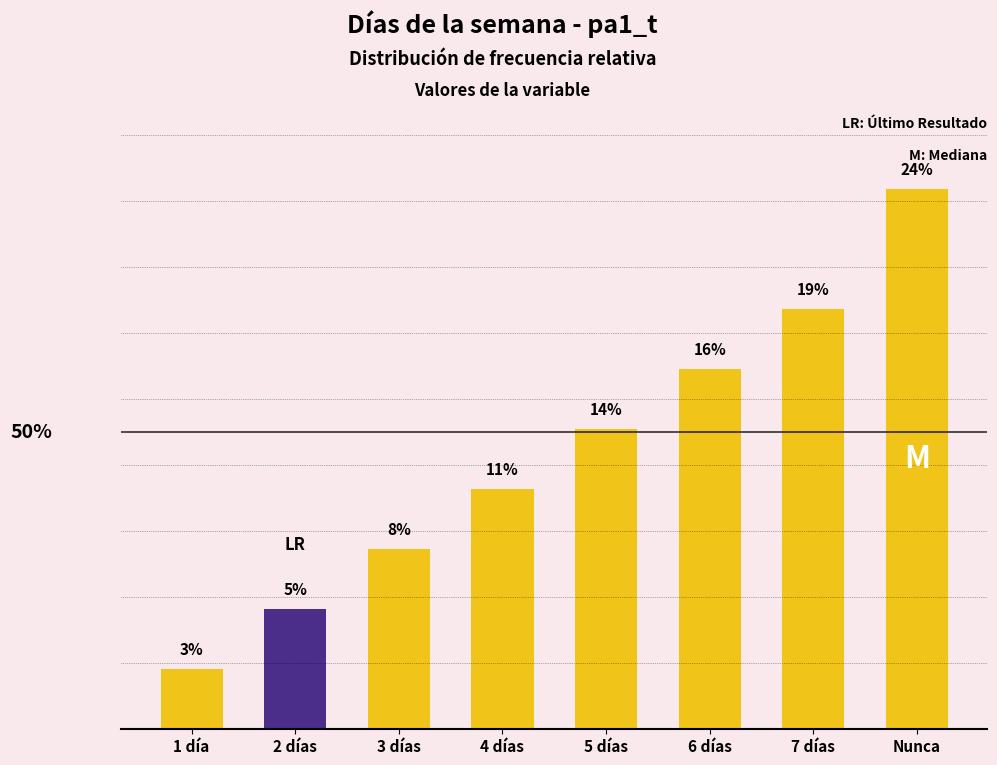

What position from the left is 5 días?

5